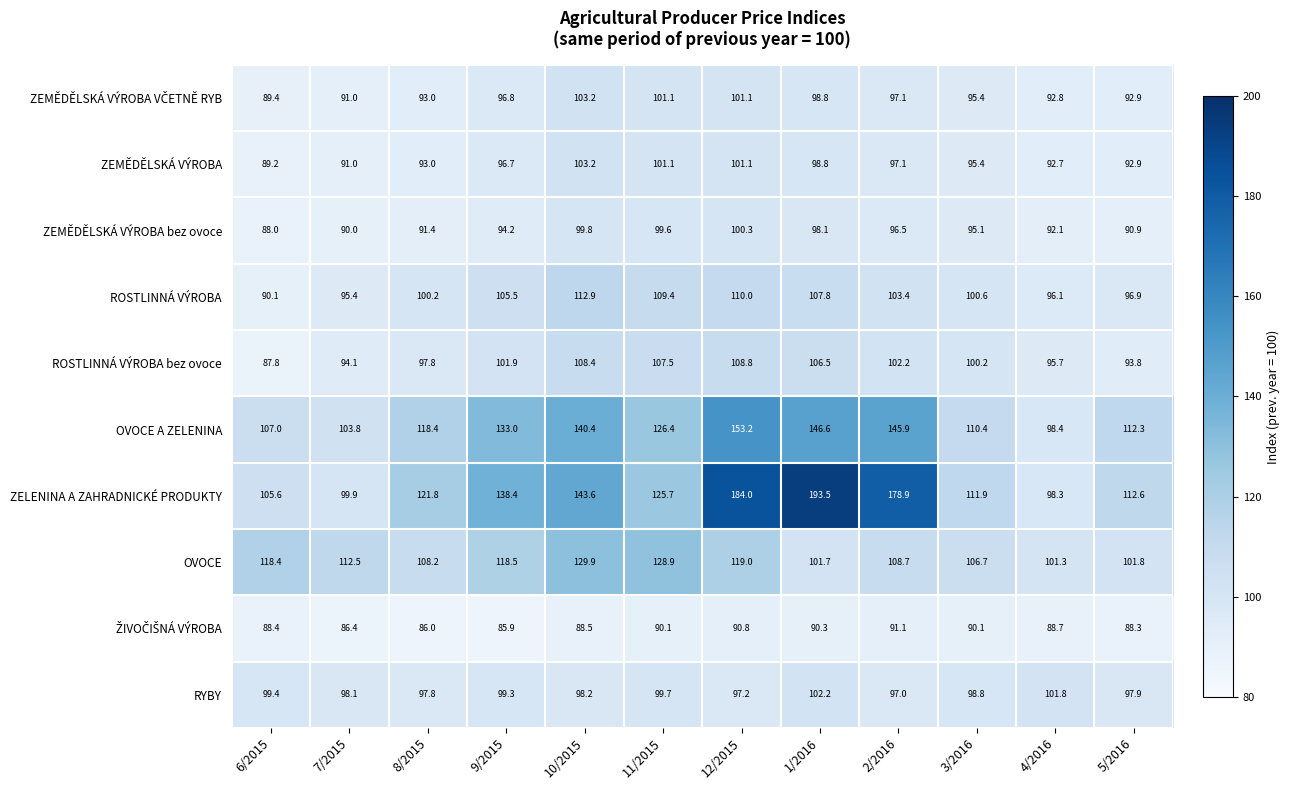

List the labels in order of ROSTLINNÁ VÝROBA bez ovoce value, largest first.

12/2015, 10/2015, 11/2015, 1/2016, 2/2016, 9/2015, 3/2016, 8/2015, 4/2016, 7/2015, 5/2016, 6/2015